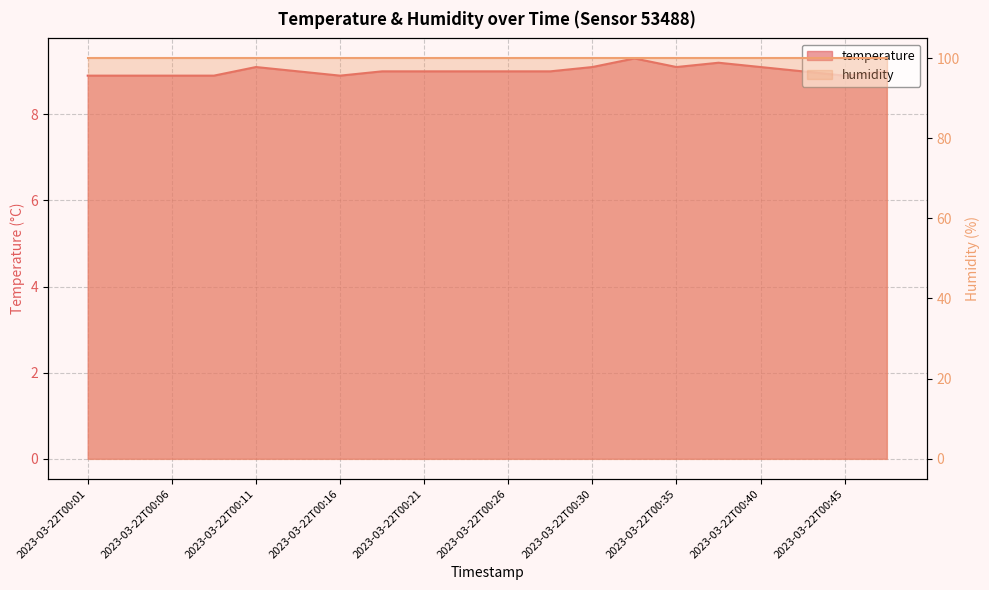

Where is the first local maximum?

2023-03-22T00:11